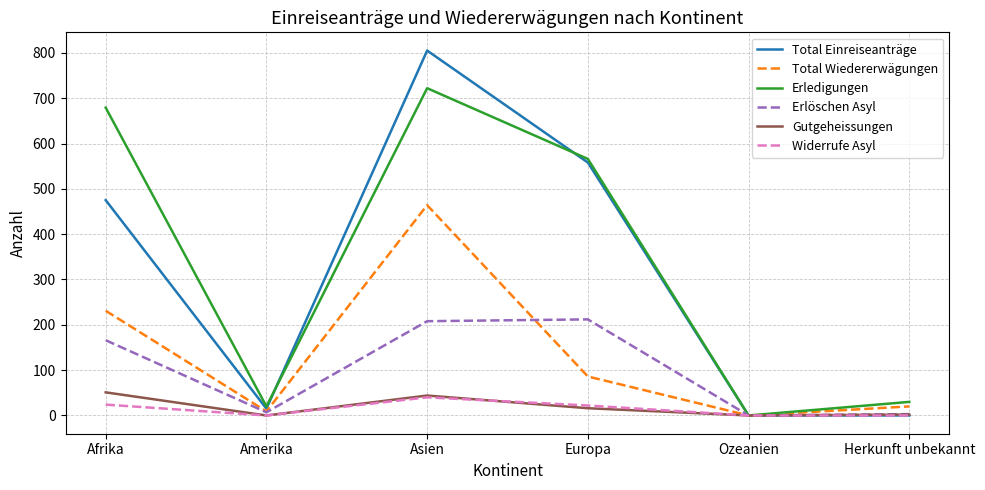

What is the spread (max minus min) of values at Asien?

765